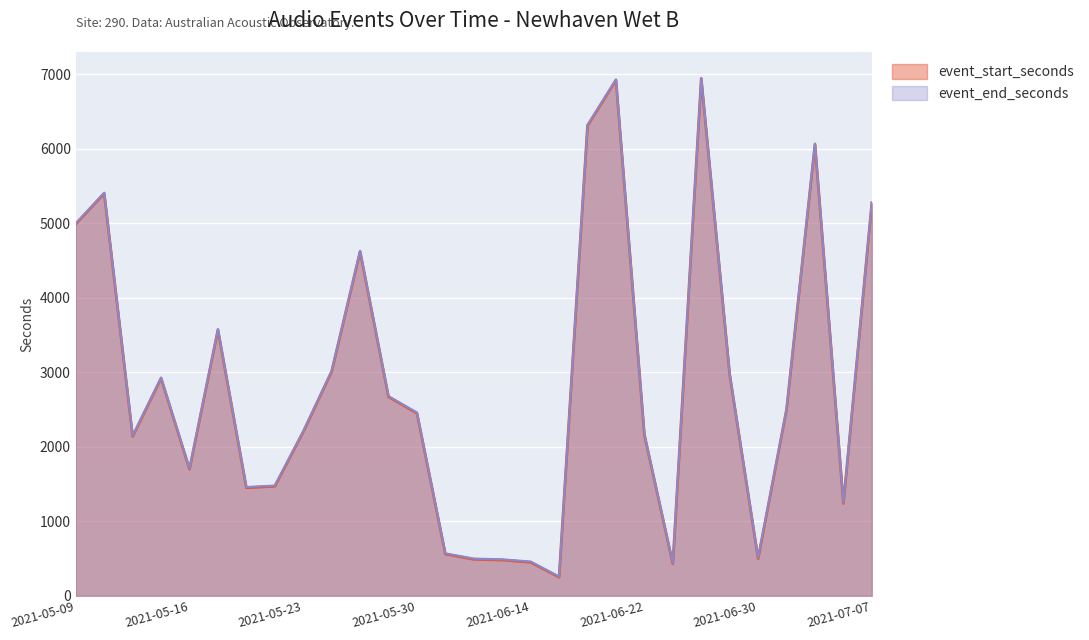

What is the sum of all event_start_seconds values?

82120